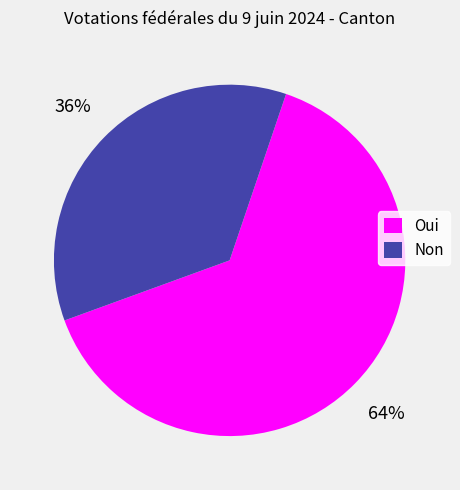

To the nearest percent, what portion does Non represent?

36%